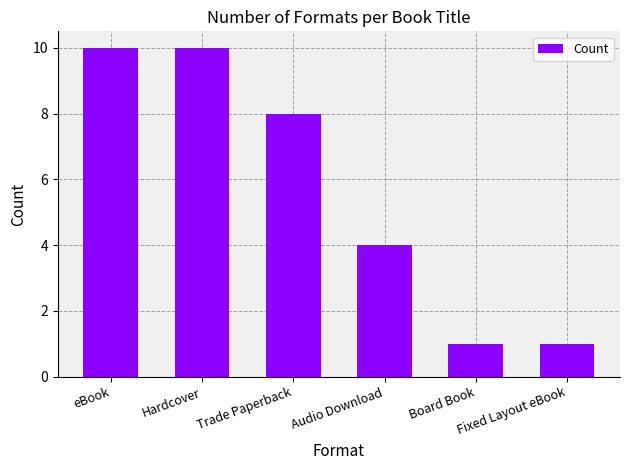

What is the value of the 3rd bar from the left?

8